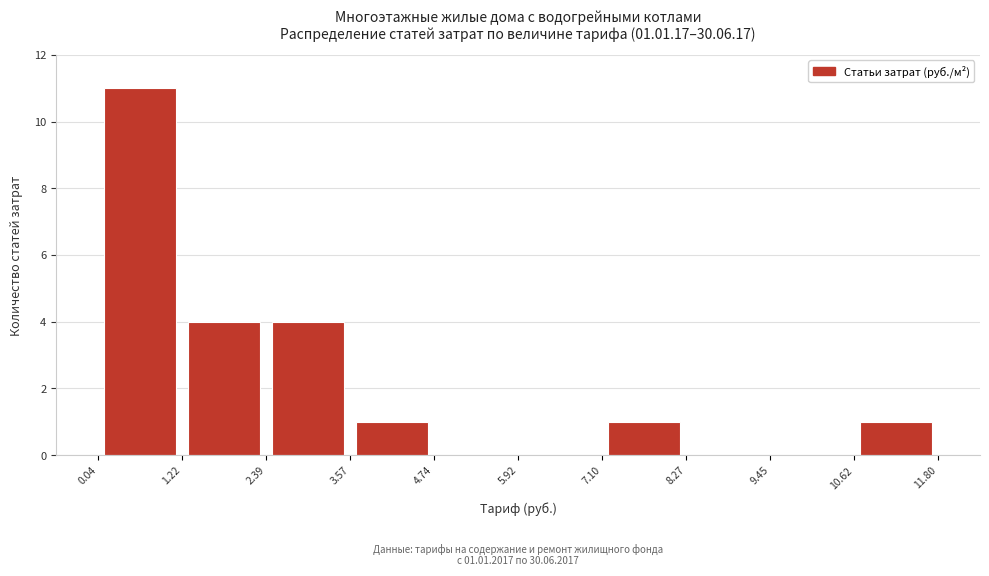

Which range on the x-axis has the tallest bar?

0.04 to 1.22